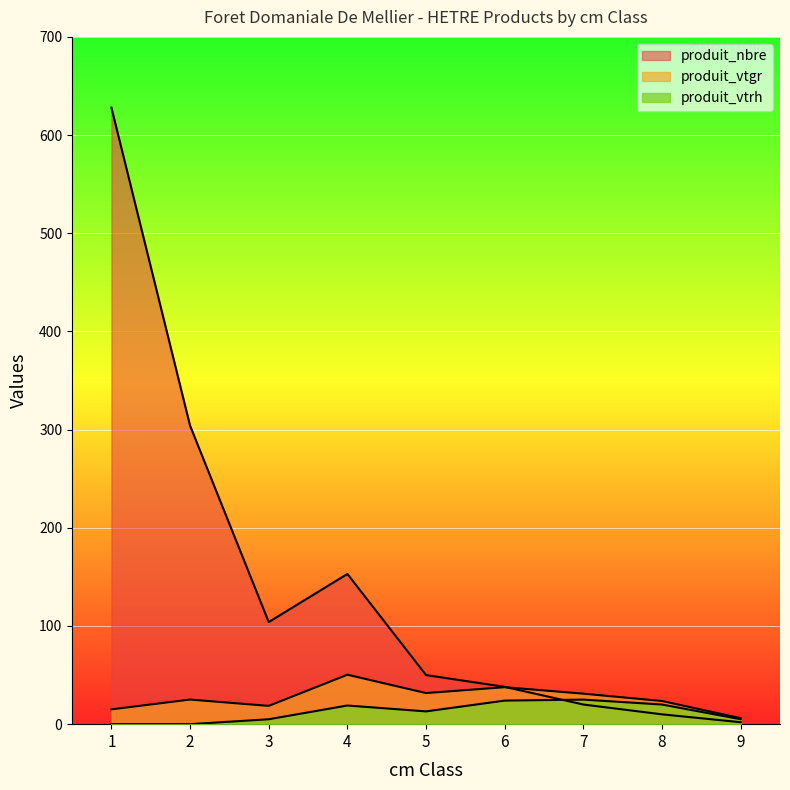

Reading left to right, transcribe all the data shown in this chart.

produit_nbre: 628.0	304.0	104.0	153.0	50.0	38.0	20.0	10.0	2.0
produit_vtgr: 15.1	25.1	18.6	50.4	31.7	37.6	31.1	23.6	6.1
produit_vtrh: 0.0	0.0	5.0	19.0	13.0	24.0	25.0	20.0	5.0